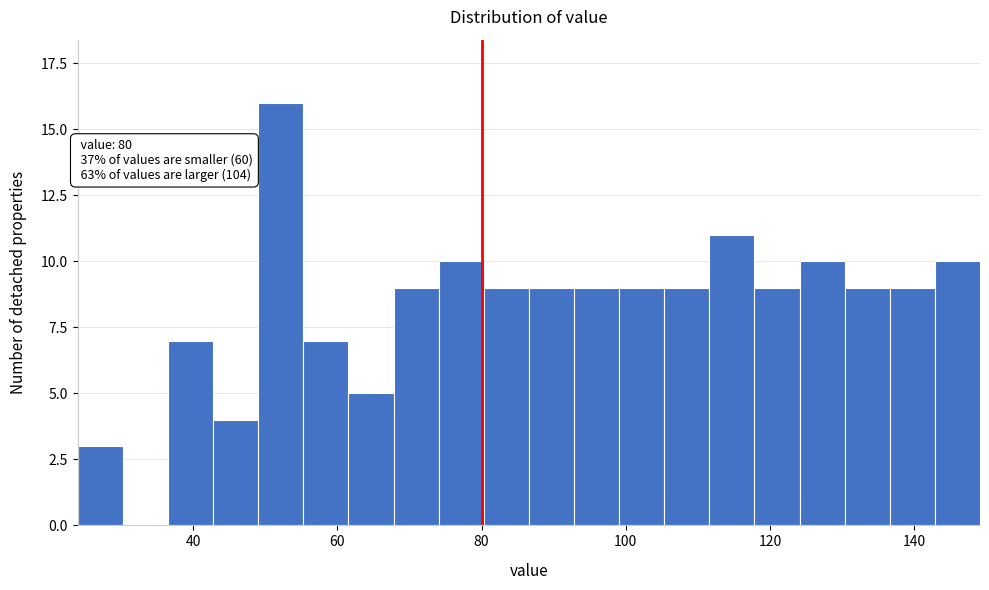

Read against the x-axis, roughly where is the centre of the tallest bar?

52